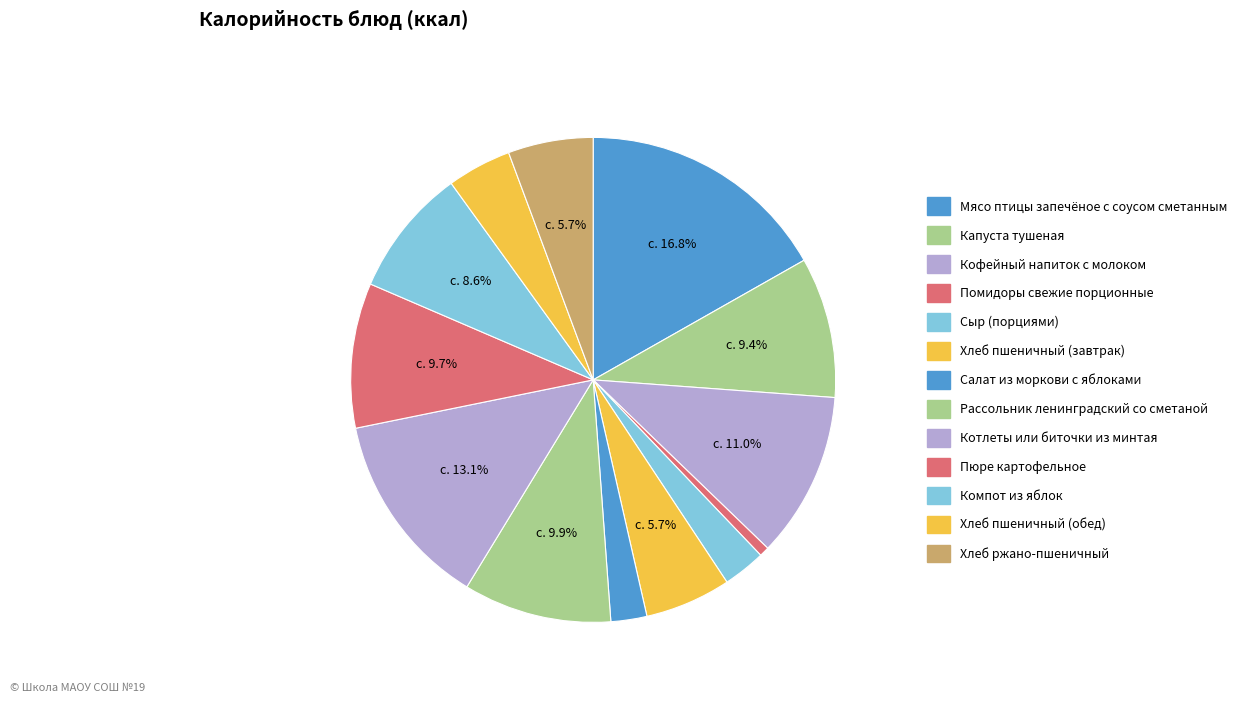

How many segments does this pie chart have?

13